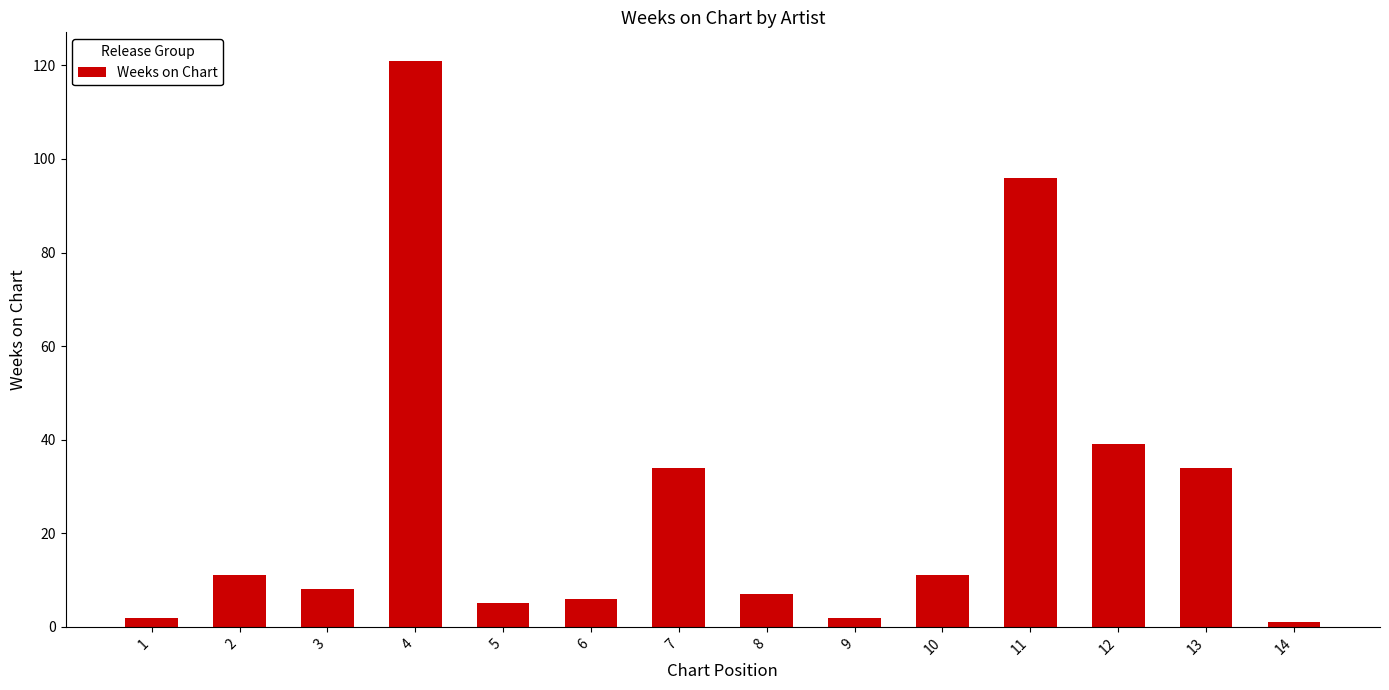

Reading left to right, extract all data points from this chart.

1=2	2=11	3=8	4=121	5=5	6=6	7=34	8=7	9=2	10=11	11=96	12=39	13=34	14=1